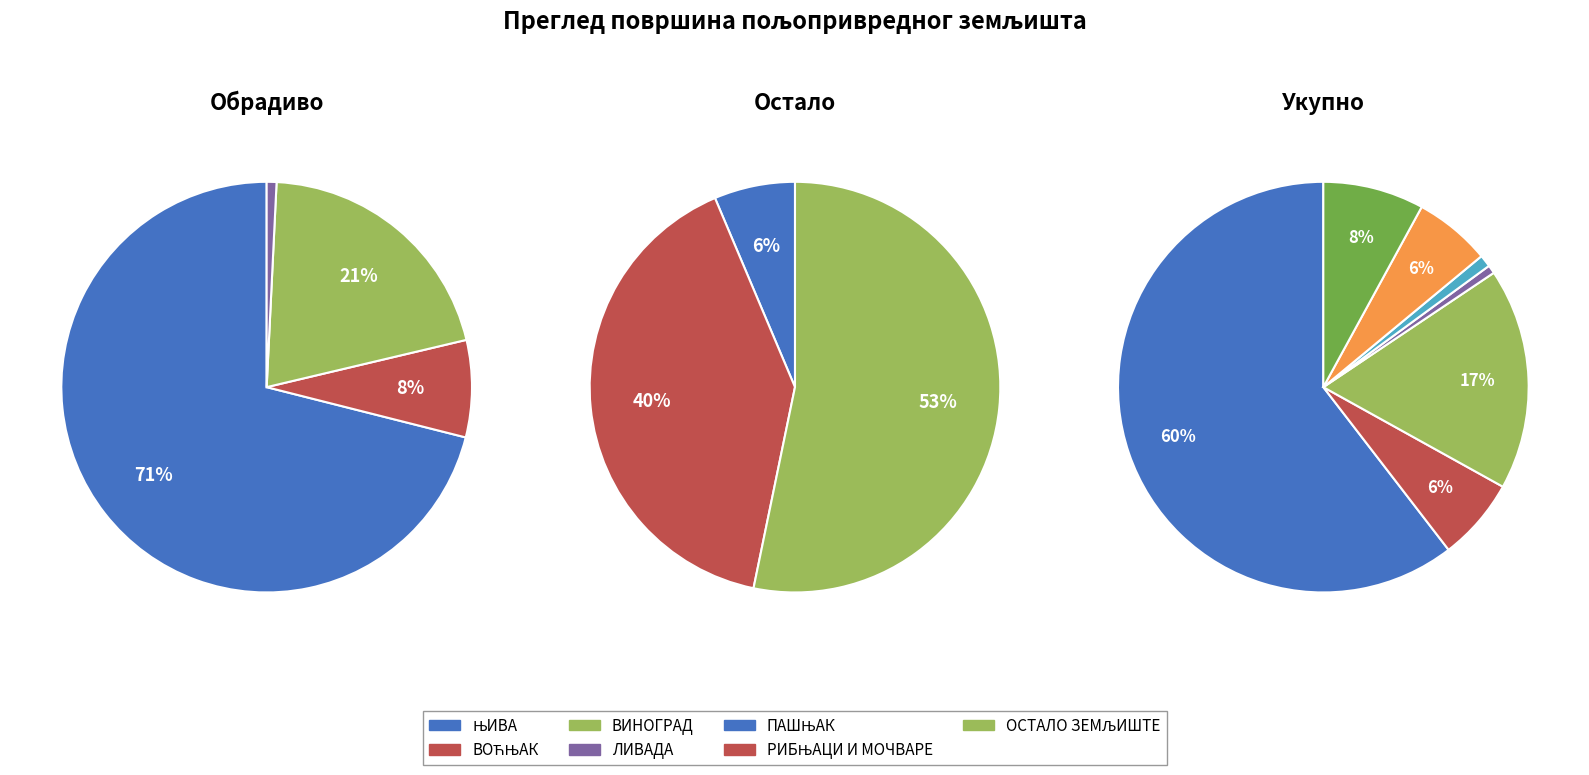

How many slices are in this pie chart?

7